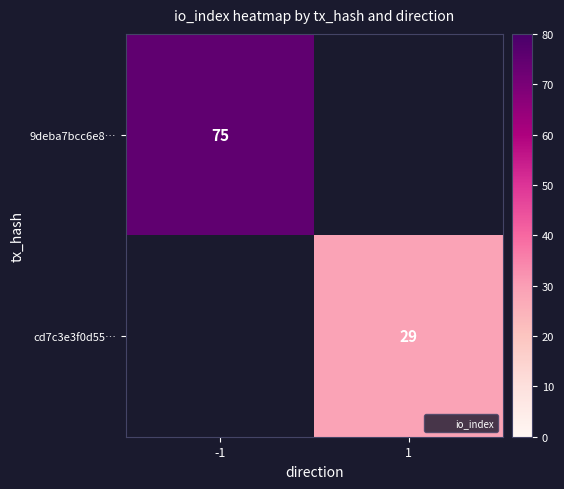

The value of 9deba7bcc6e8… at -1 is 109. True or false?

False